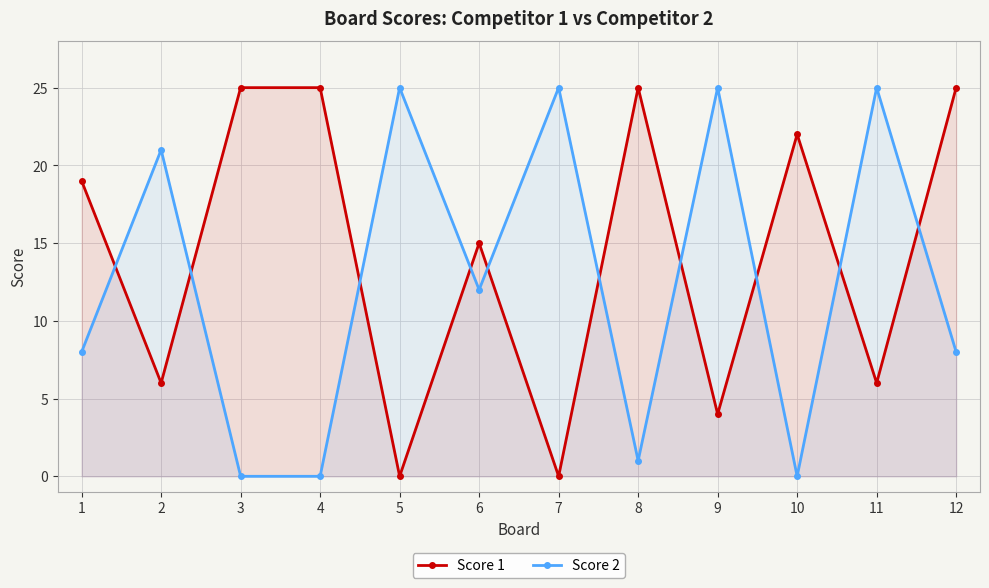

How many lines are shown in the chart?

2